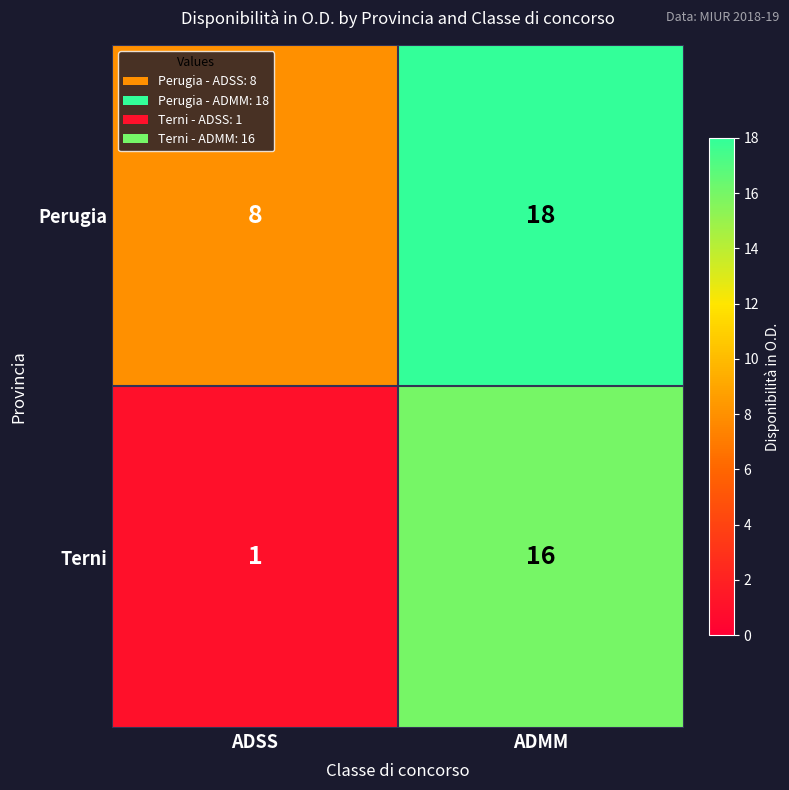

Which label corresponds to the smallest value in the chart?

ADSS